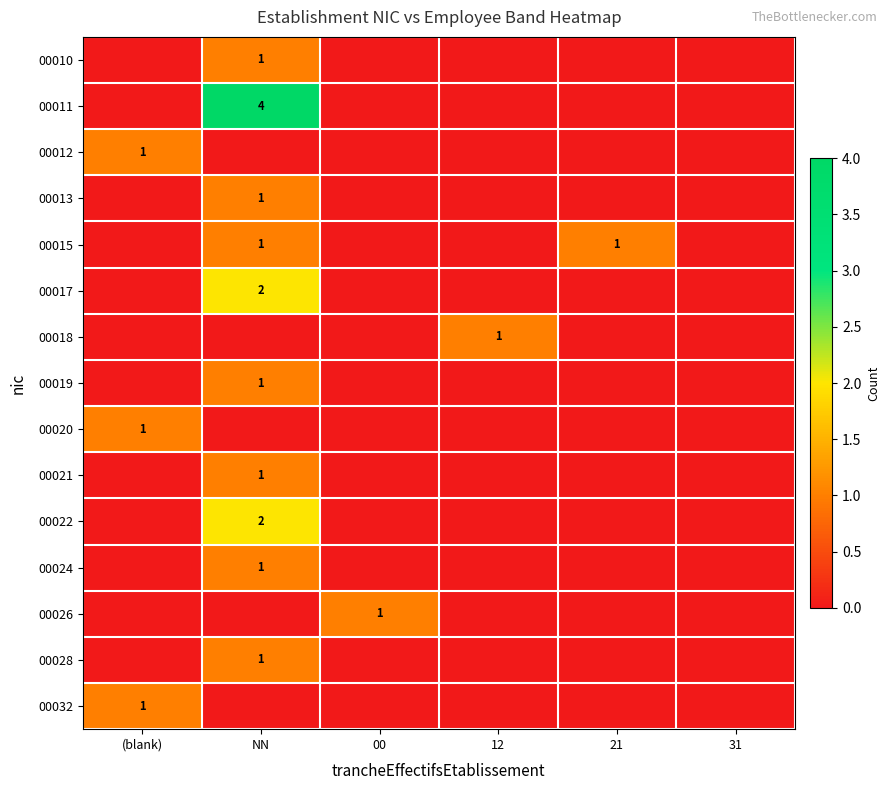

Is it true that 00022 equals 3 at NN?

False